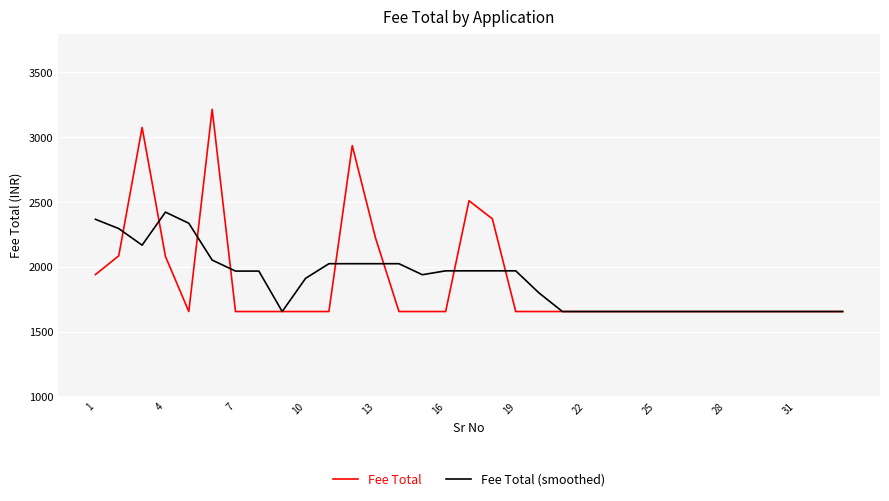

What is the greatest value displayed?

3215.0